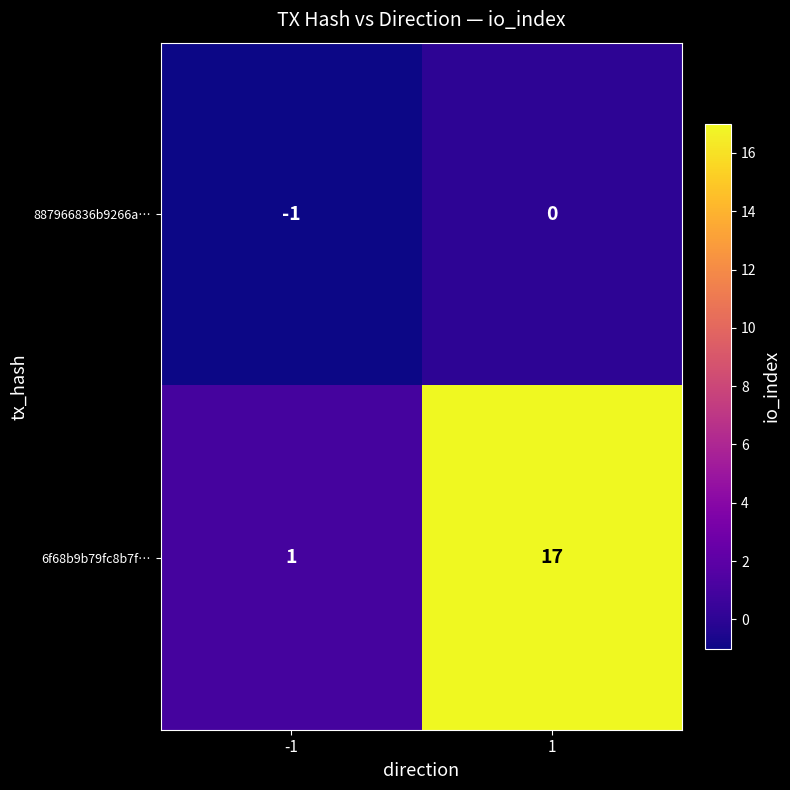

The value of 6f68b9b79fc8b7f… at -1 is 1. True or false?

True